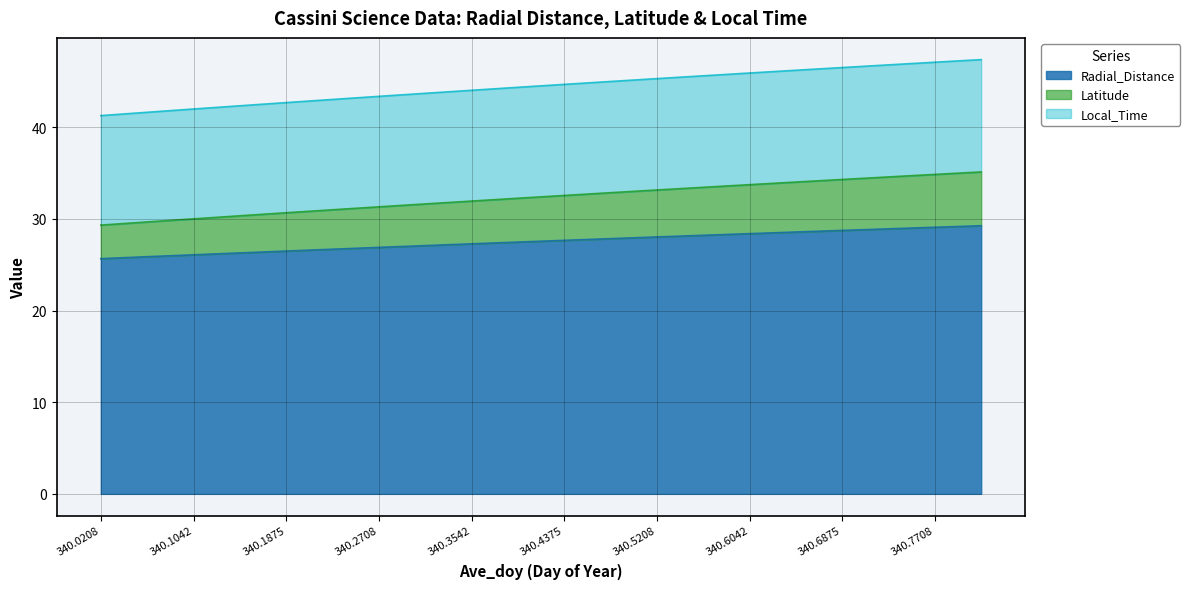

What is the highest value of the Radial_Distance series?

29.3